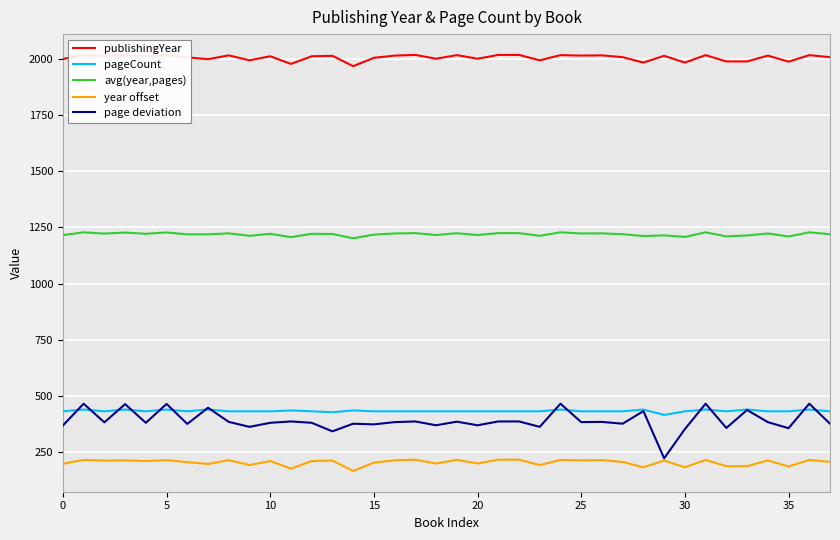

What is the smallest value displayed?

167.0